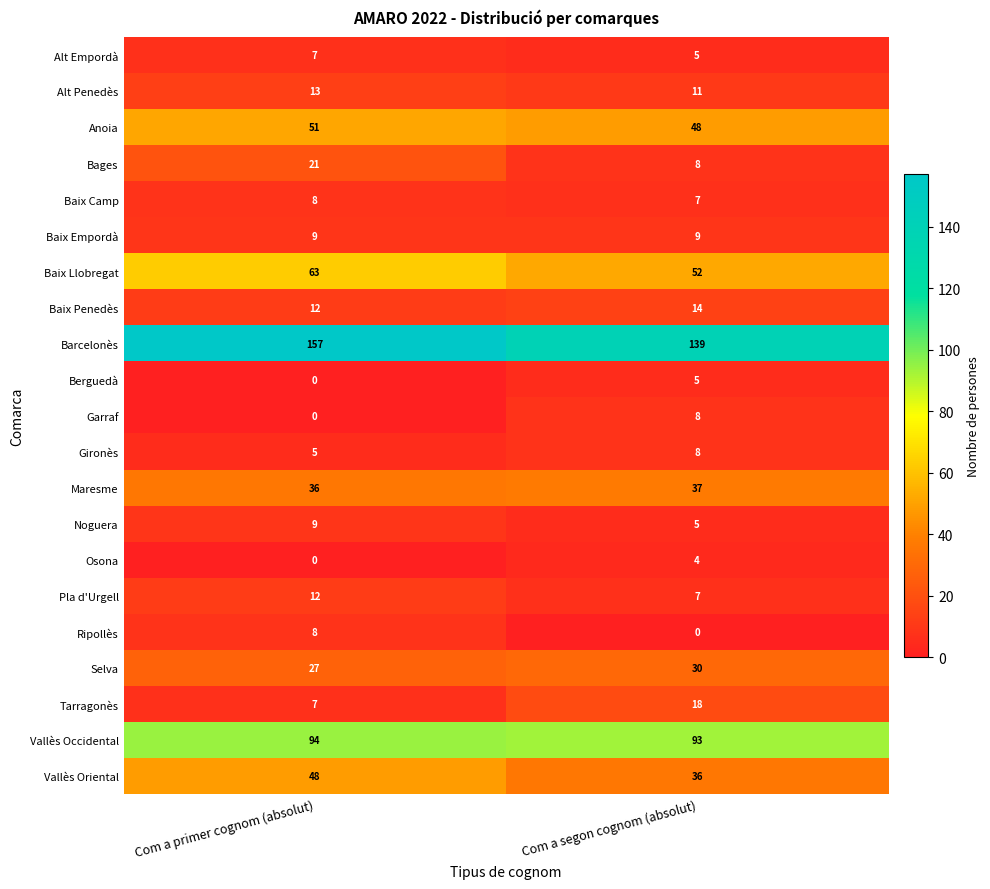

What is the average value of the Baix Penedès series?

13